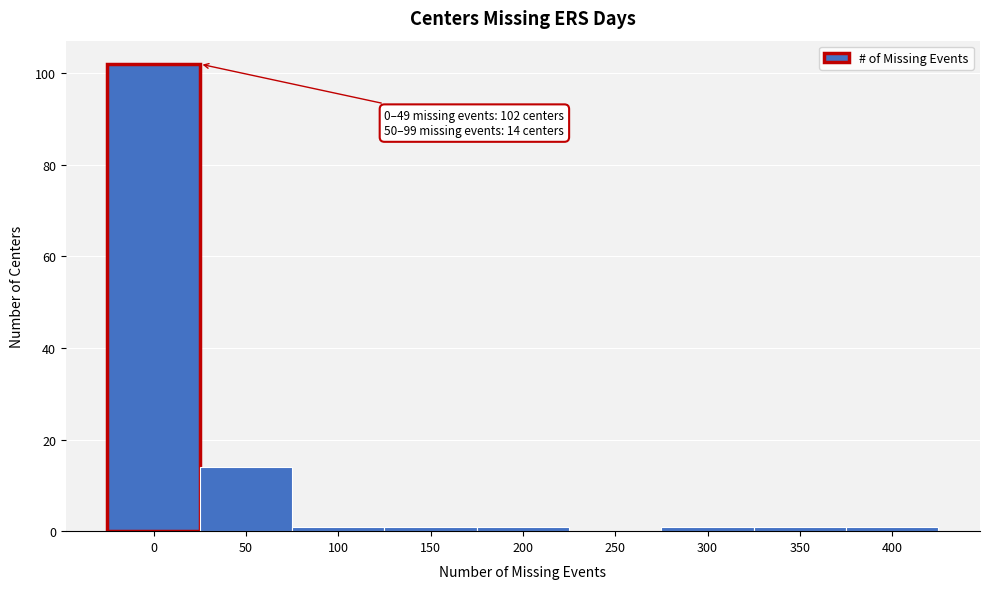

Reading left to right, transcribe all the data shown in this chart.

0=102	50=14	100=1	150=1	200=1	250=0	300=1	350=1	400=1